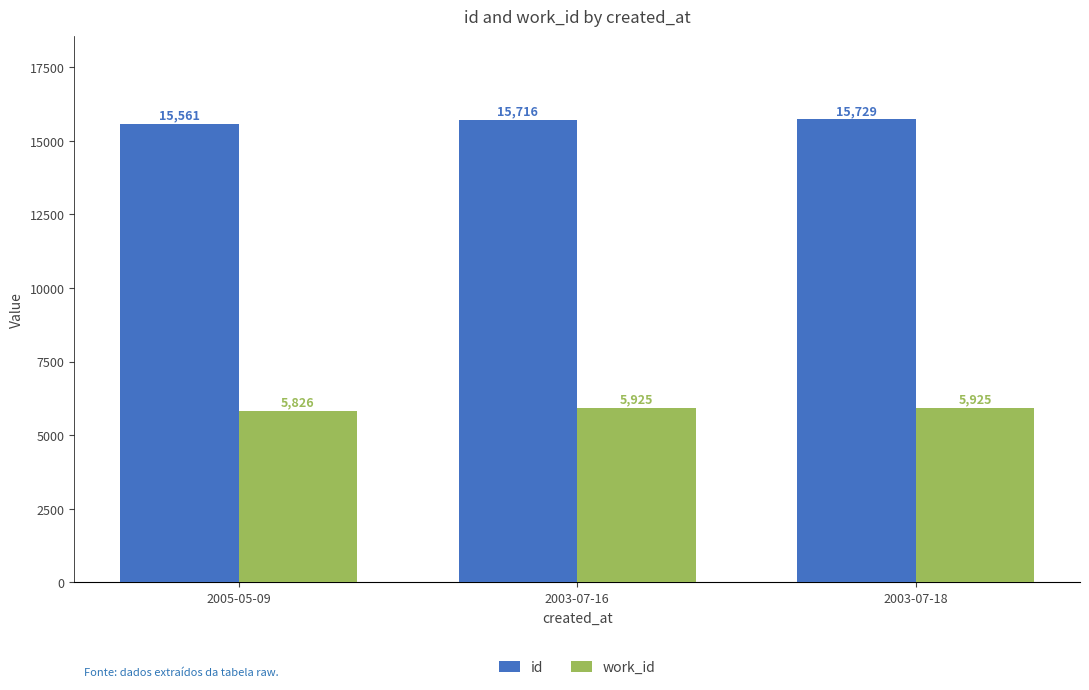

What is the spread (max minus min) of values at 2005-05-09?

9735